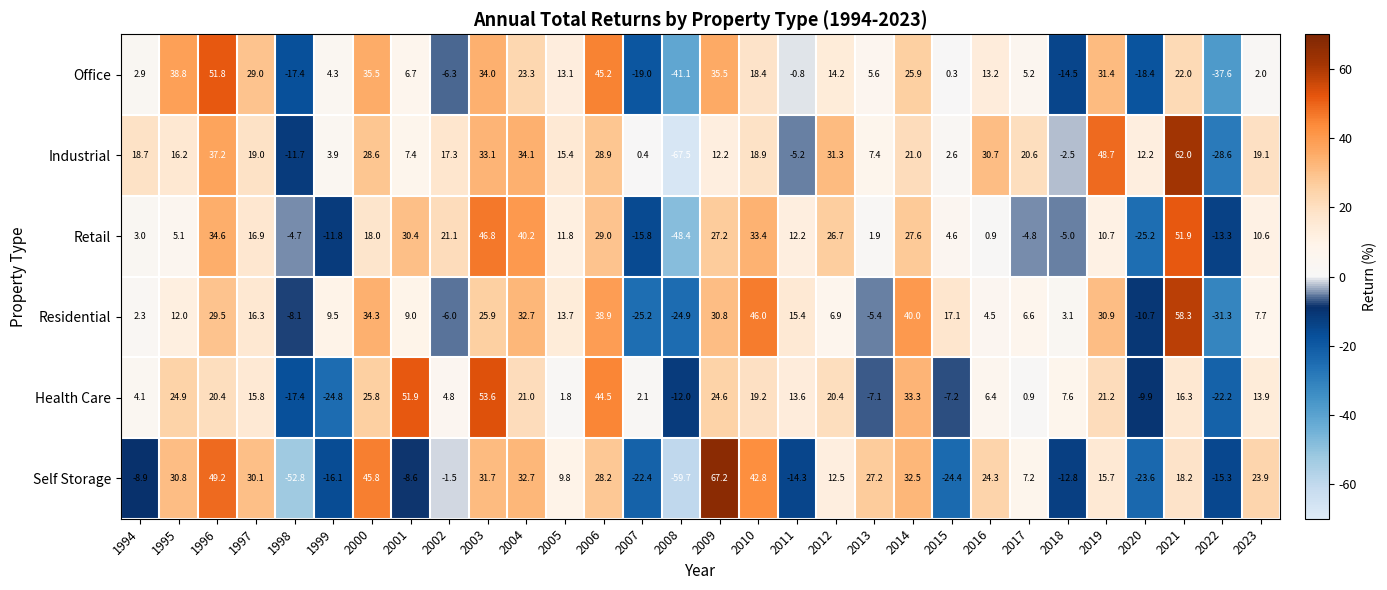

Where is Retail nearest to the value 1?

2016